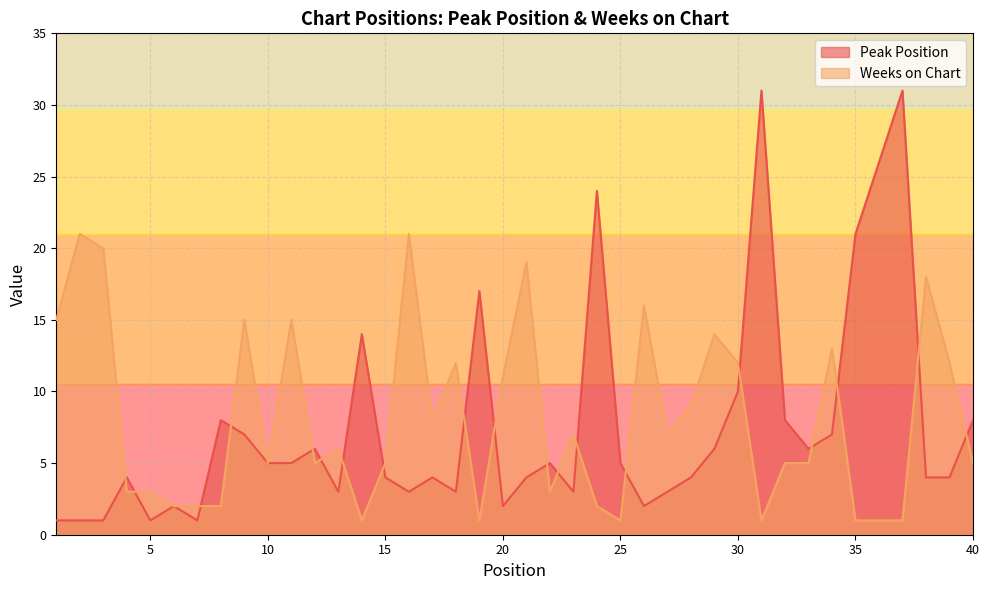

Where is the first local minimum for Peak Position?

5